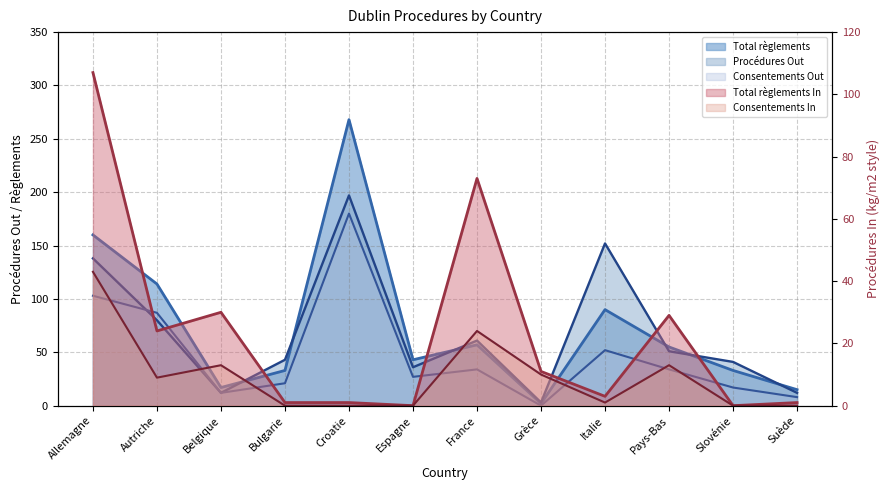

What is the label of the 11th point from the left?

Slovénie